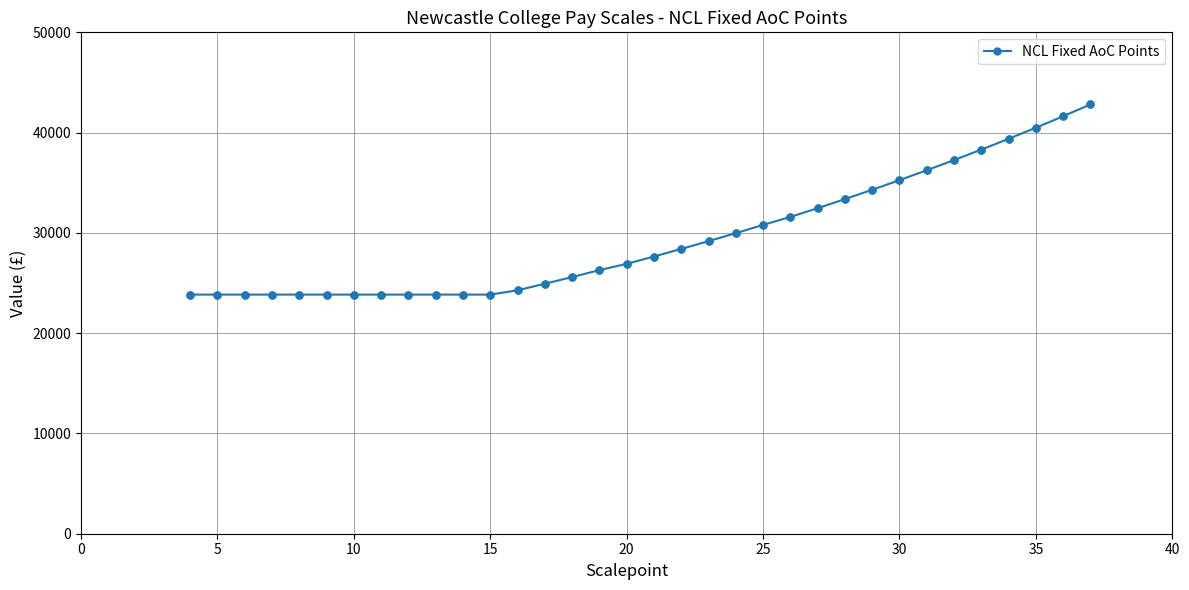

What is the difference between the maximum and minimum values?

18967